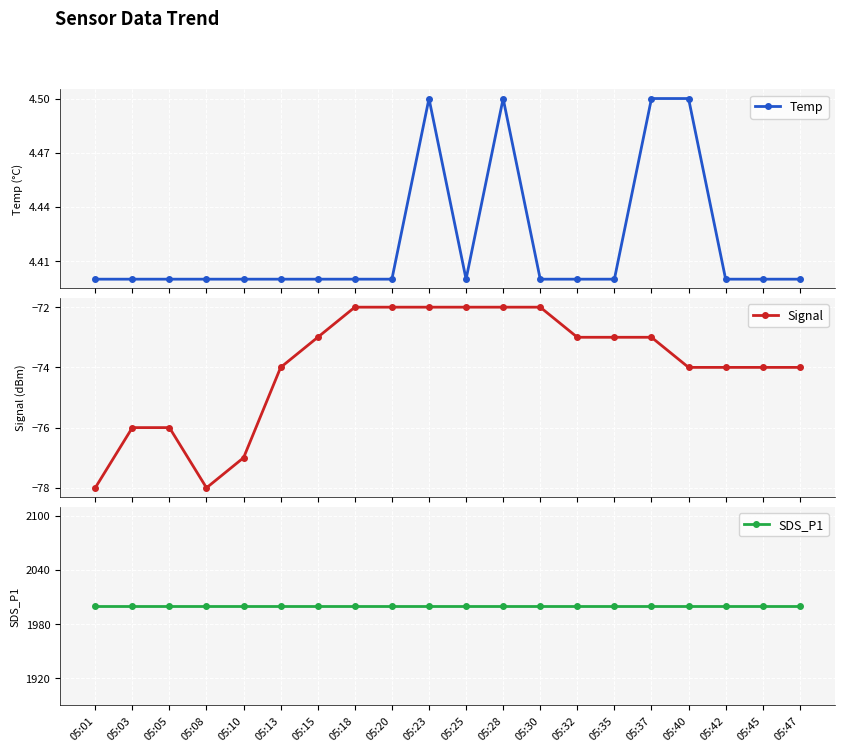

Is it true that Temp equals 7.0 at 05:13?

False